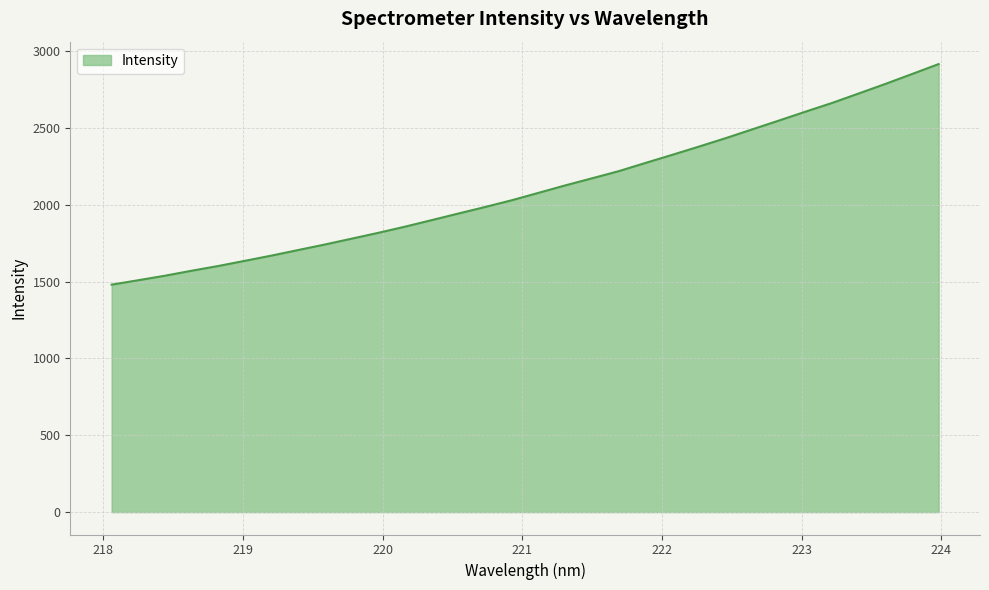

How many lines are shown in the chart?

1